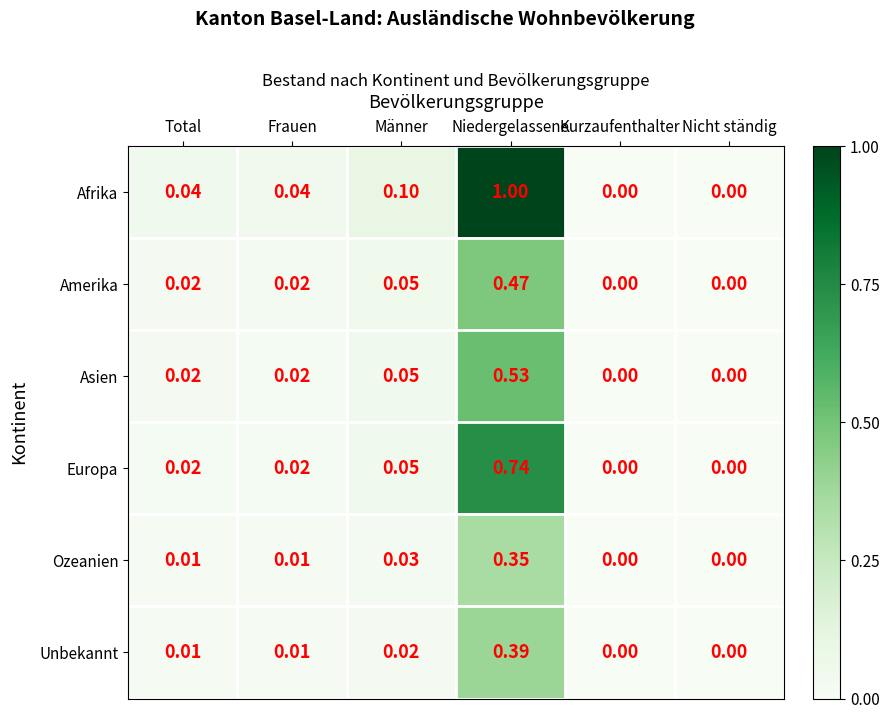

How many categories are shown in the chart?

6